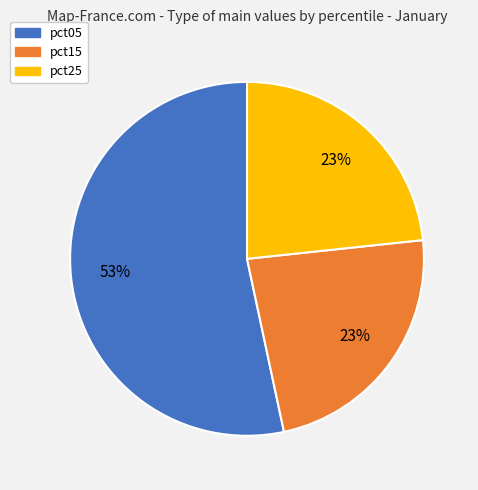

Does any single category account for the majority?

Yes